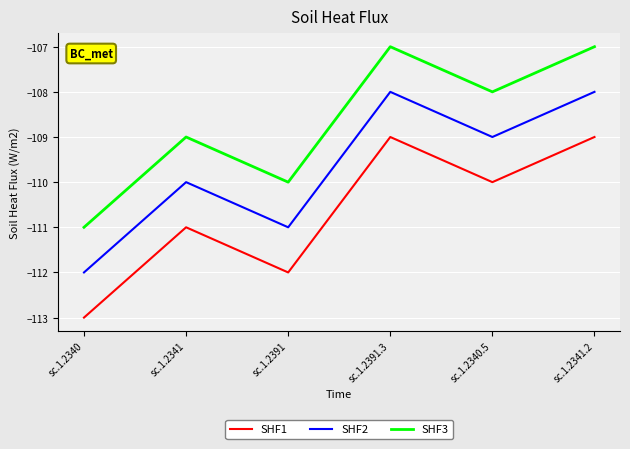

What position from the right is sc.1.2391?

4